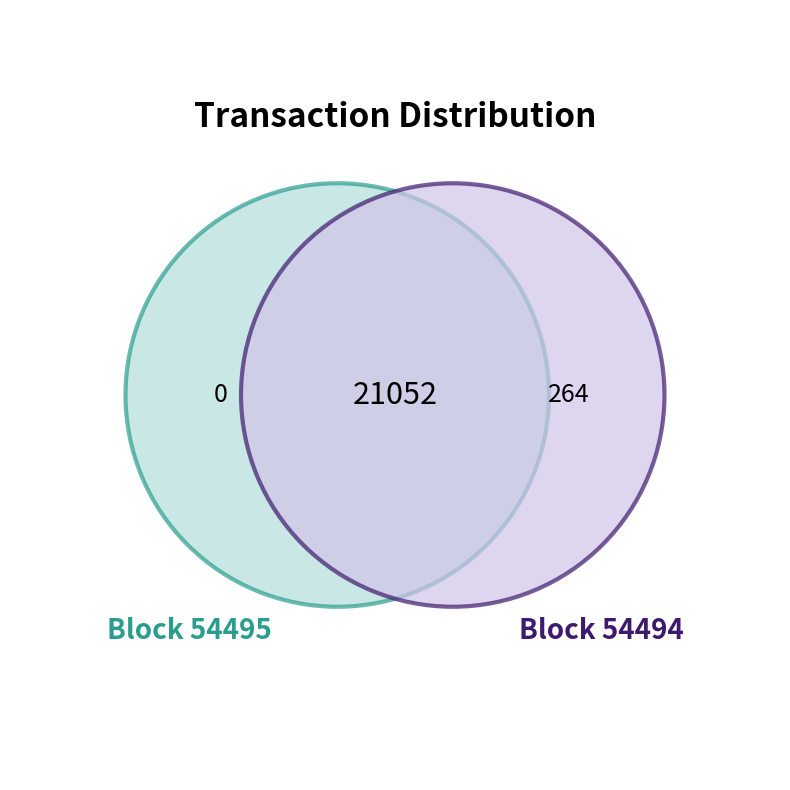

Count the number of slices in the pie.

2